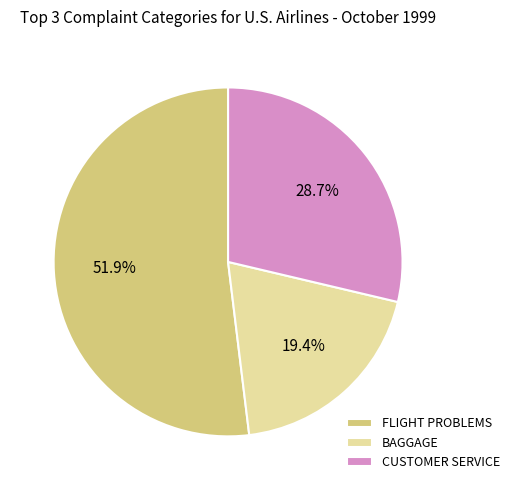

To the nearest percent, what portion does BAGGAGE represent?

19%